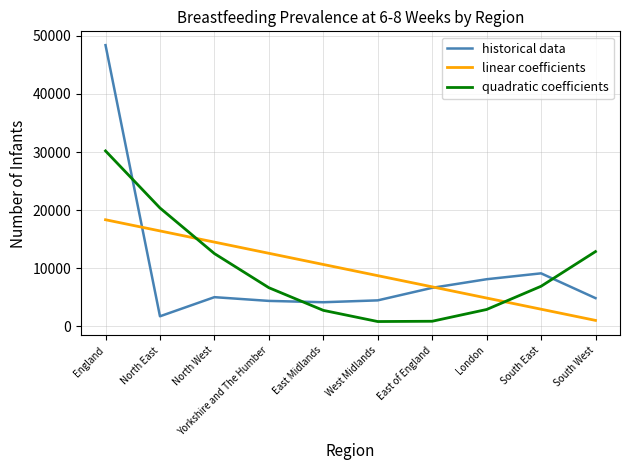

Rank the series by their maximum value, from lowest to highest.

linear coefficients, quadratic coefficients, historical data